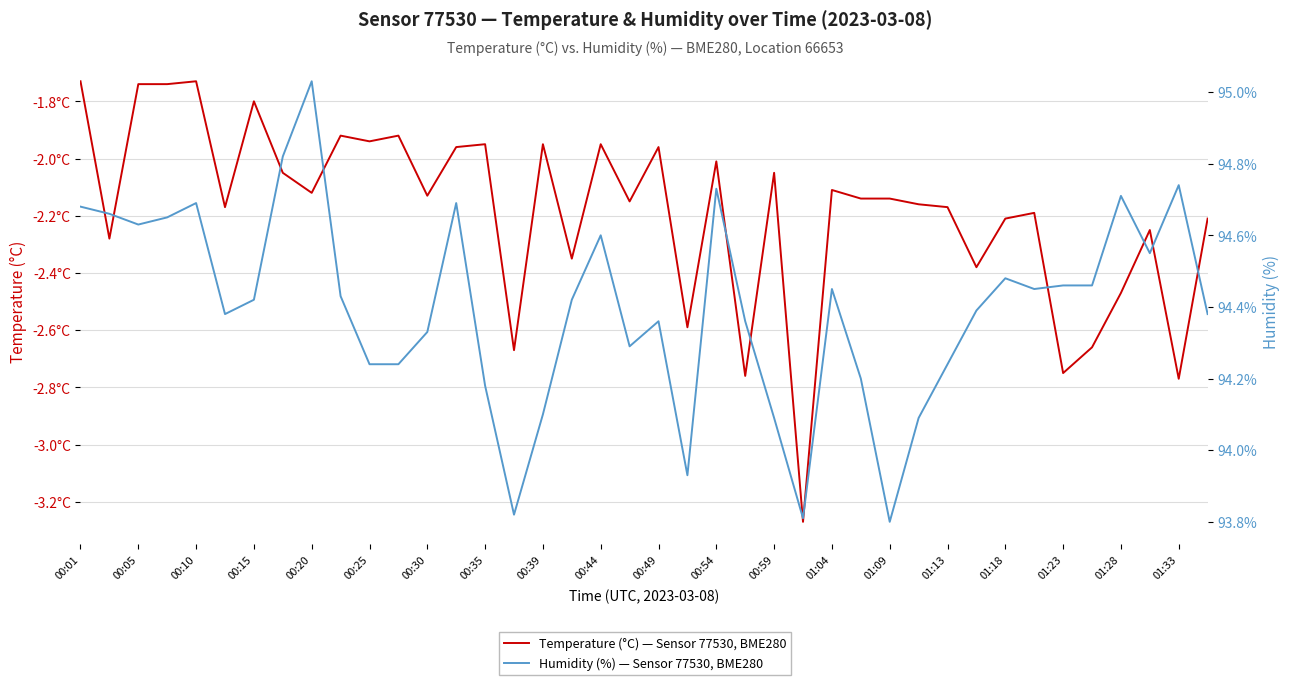

Where does the Temperature (°C) — Sensor 77530, BME280 series first go above -2?

00:01